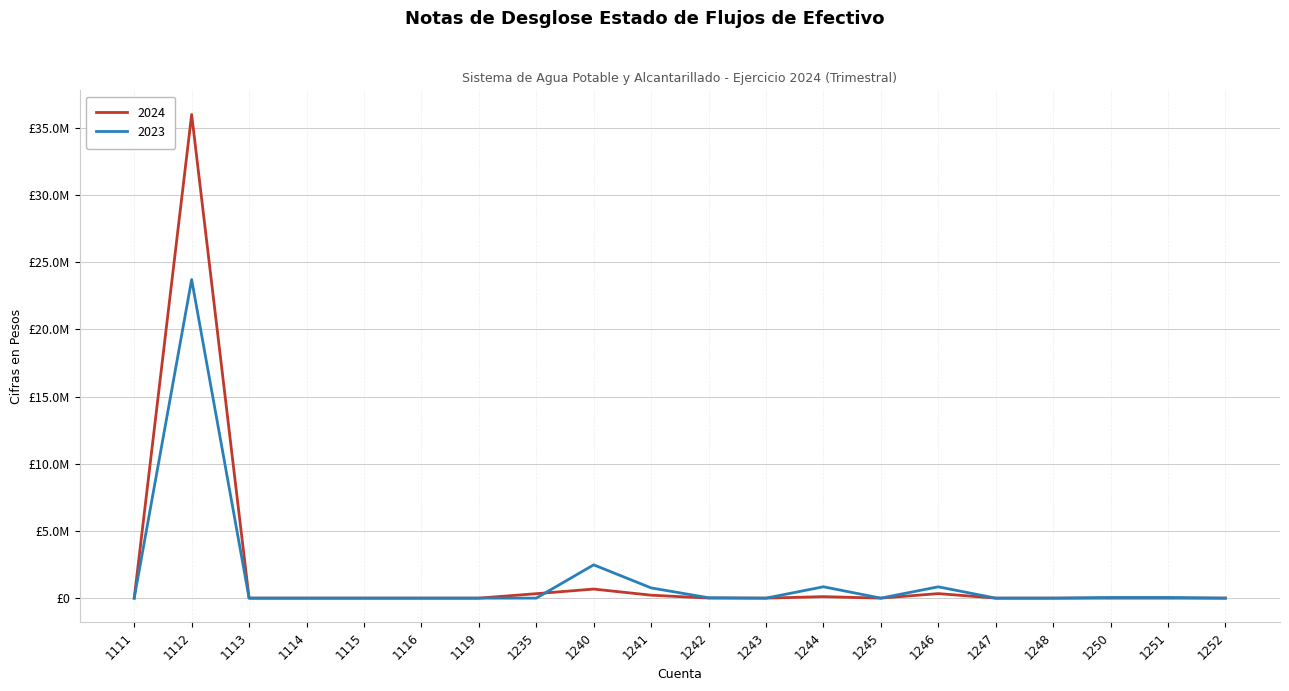

At 1115, list the series in order from smallest to largest.

2024, 2023